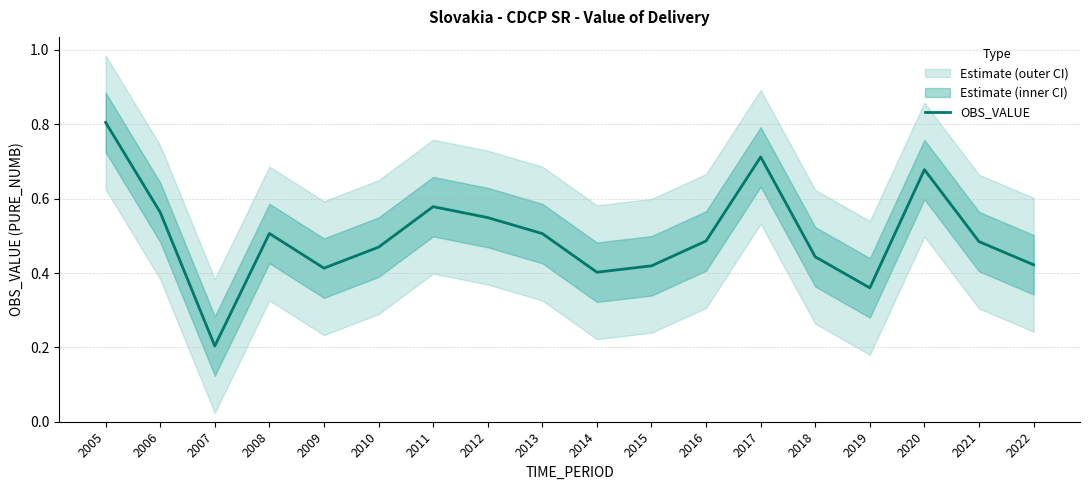

What is the value of the 14th point from the left?

0.4